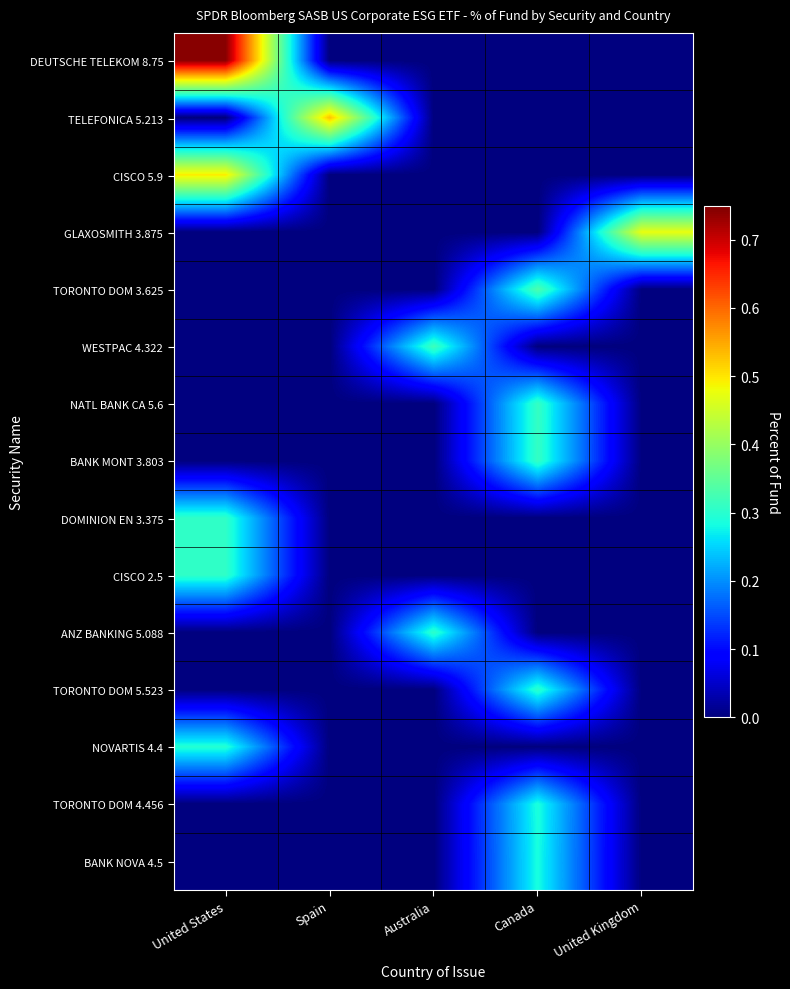

What is the total value across all series at United Kingdom?

0.5